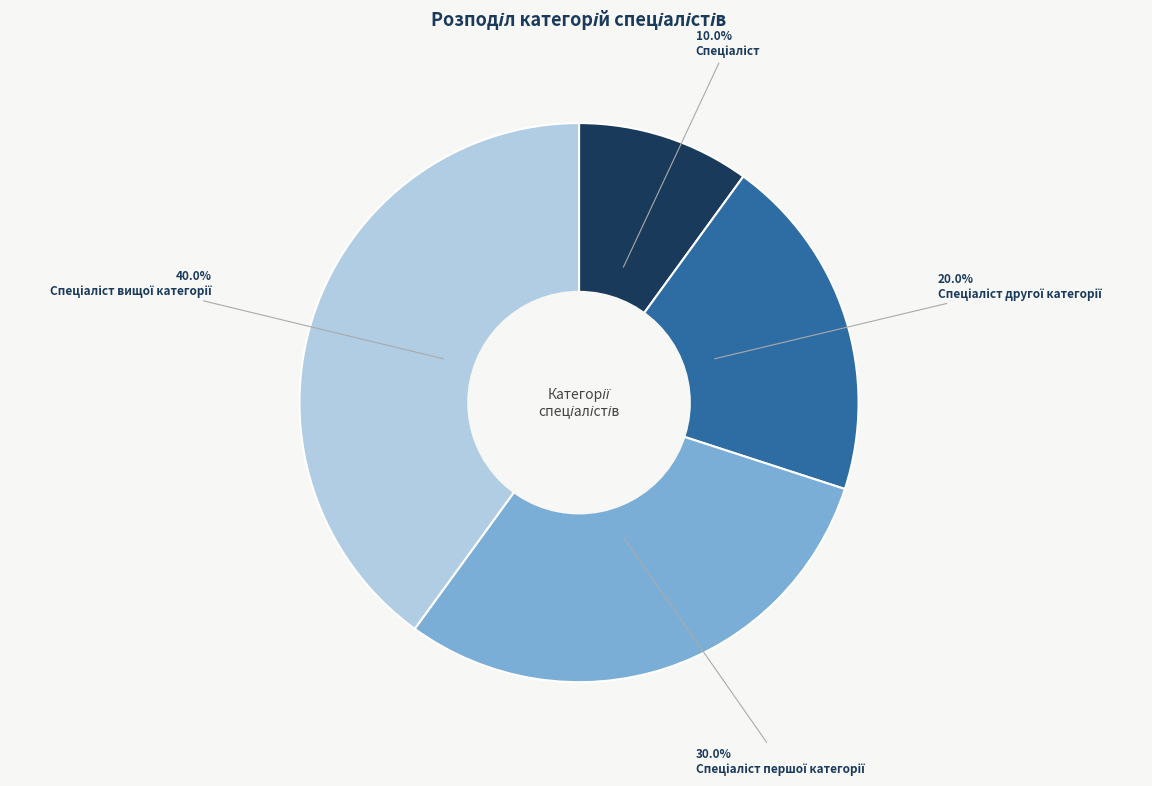

Is there any slice that represents more than half of the pie?

No